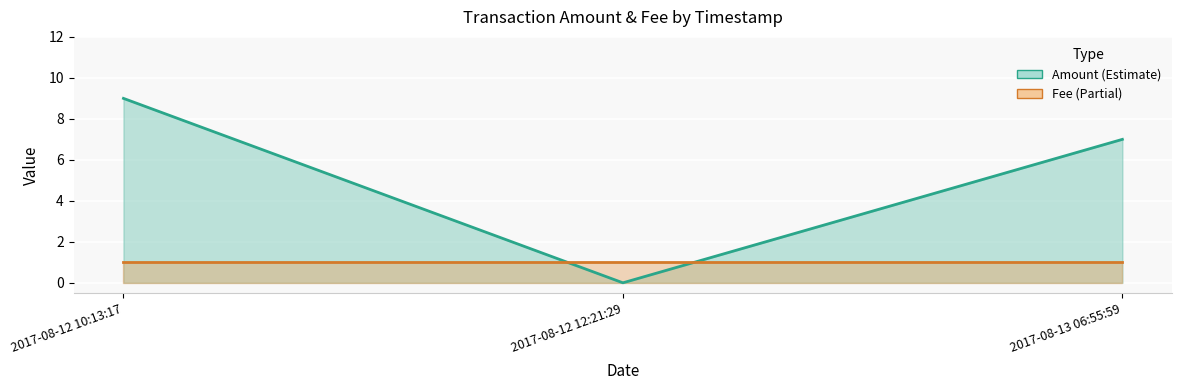

Reading right to left, extract all data points from this chart.

Amount: 2017-08-13 06:55:59=7	2017-08-12 12:21:29=0	2017-08-12 10:13:17=9
Fee: 2017-08-13 06:55:59=1	2017-08-12 12:21:29=1	2017-08-12 10:13:17=1